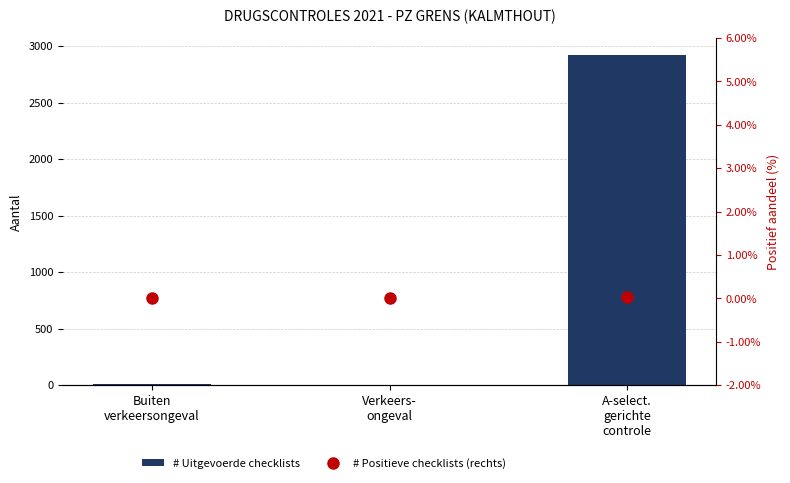

Is the value of # Uitgevoerde checklists at Verkeers-
ongeval greater than the value of # Positieve checklists (rechts) at A-select.
gerichte
controle?

Yes